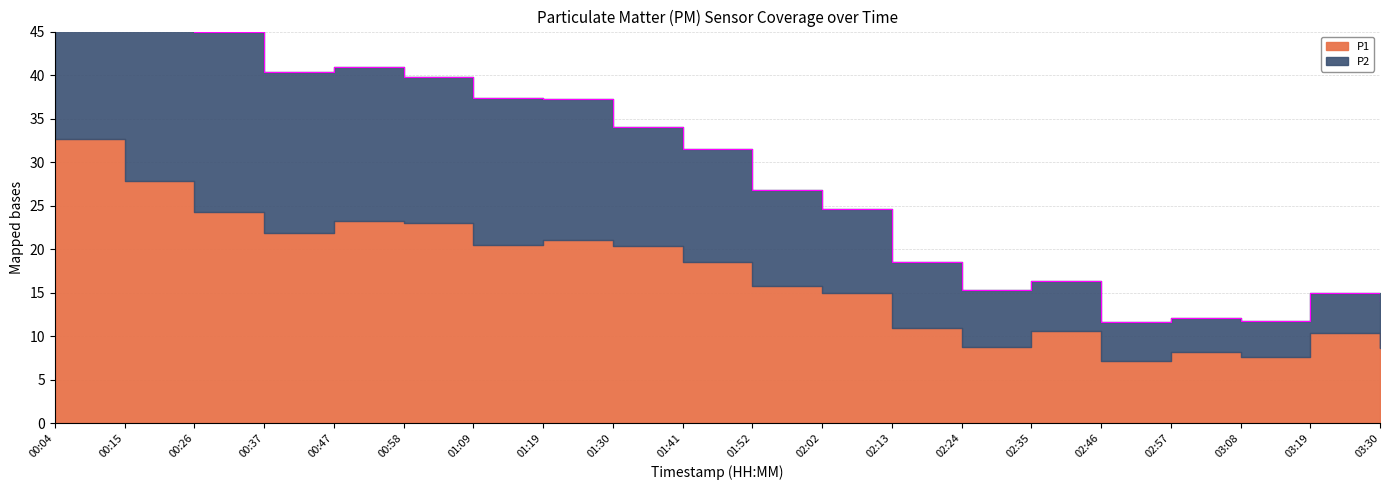

How many data points are less than 31?

10